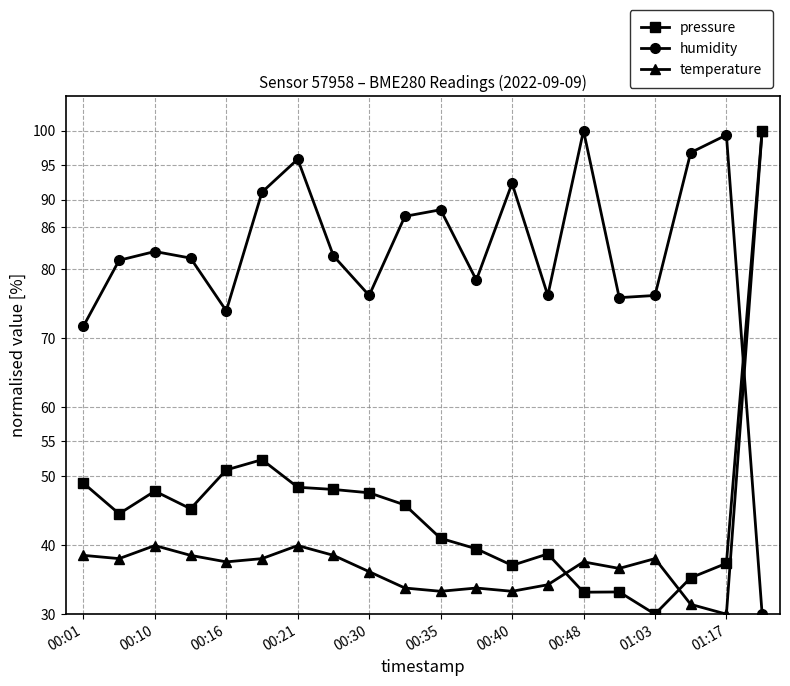

True or false: humidity and pressure cross at least once.

True